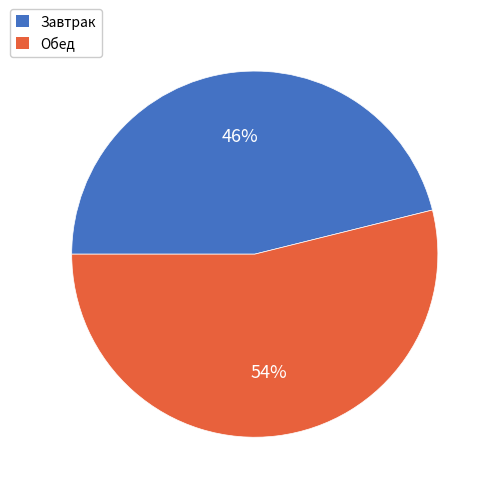

The Обед slice represents 54% of the pie. True or false?

True